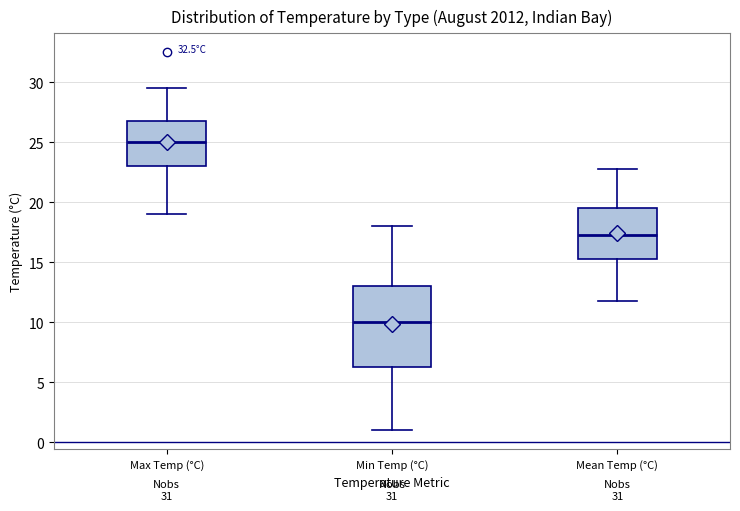

Reading left to right, transcribe this box plot: for each box, give where its median line is, the range the box spans, and where its two whiskers end, as read against the y-axis. The values are not printed on the chart, so give them approximately, as read against the axis.

Max Temp (°C): median 25.0, box 23.0 to 27.0, whiskers 19.0 to 29.5
Min Temp (°C): median 10.0, box 6.5 to 13.0, whiskers 1.0 to 18.0
Mean Temp (°C): median 17.5, box 15.5 to 19.5, whiskers 12.0 to 23.0